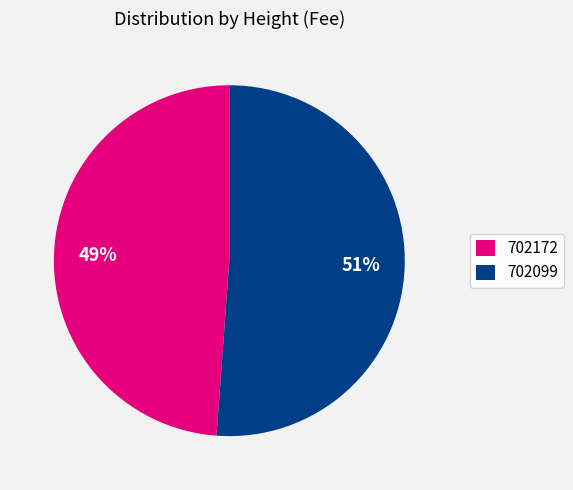

The 702172 slice represents 49% of the pie. True or false?

True